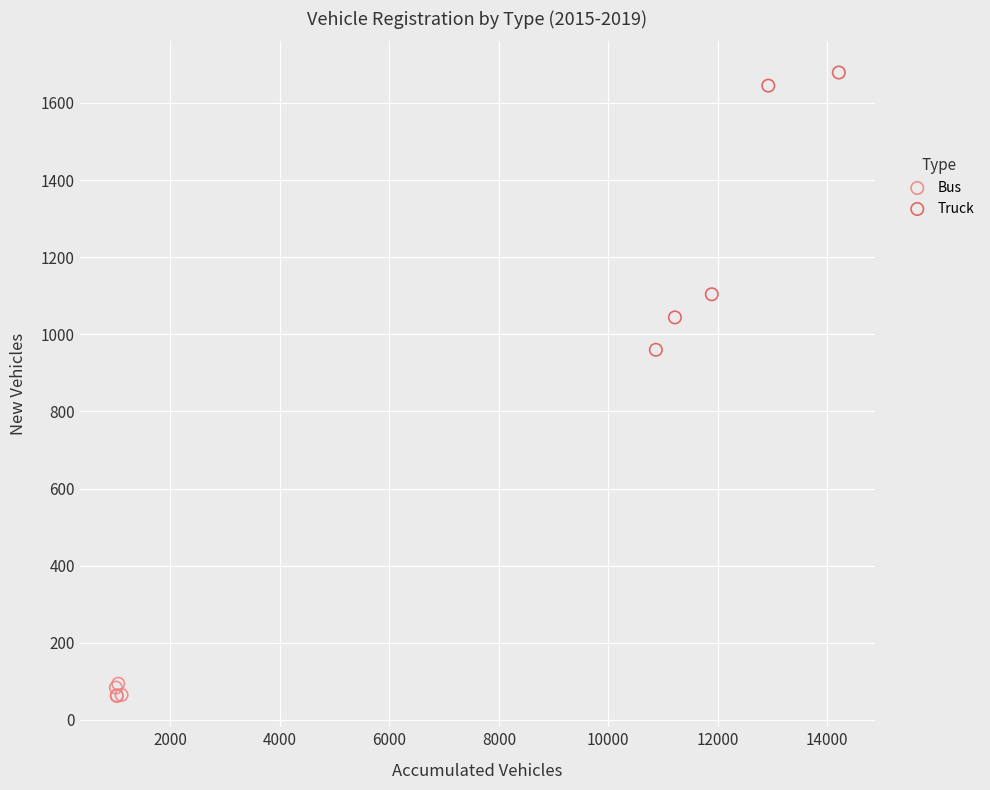

Which series has the largest Y range (max minus min)?

Truck